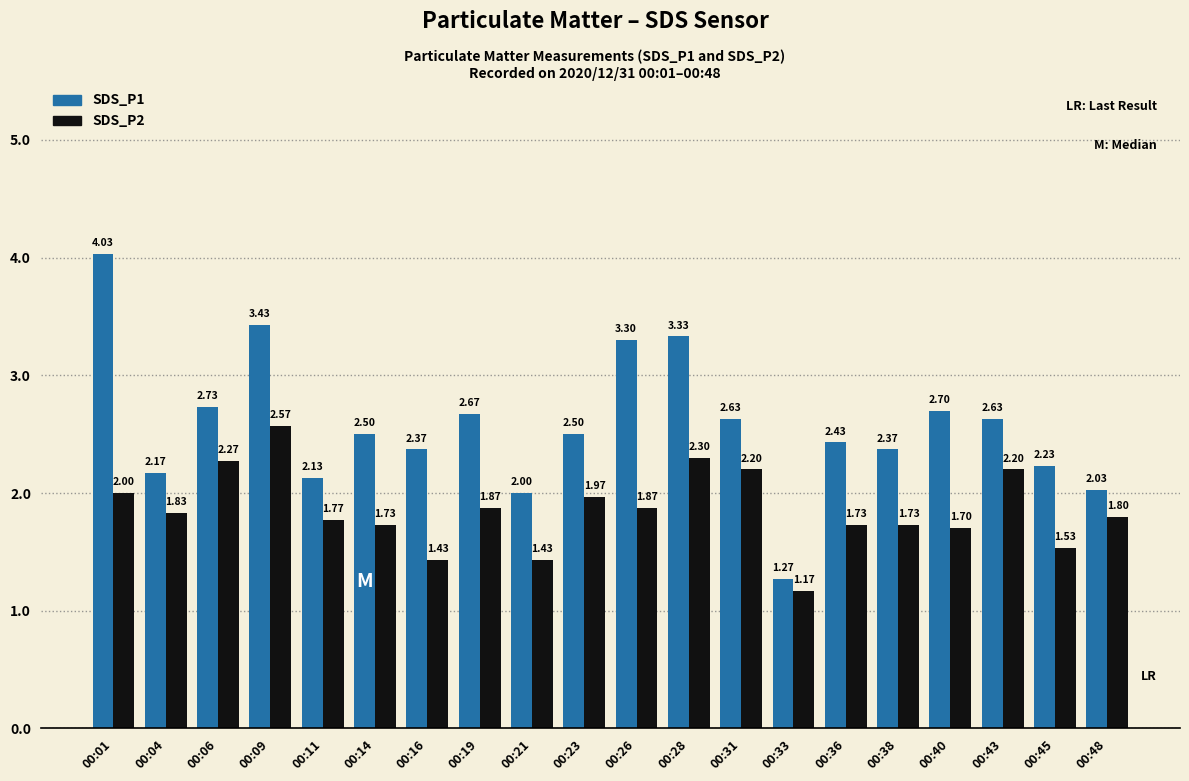

List the series in order of their overall mean, lowest first.

SDS_P2, SDS_P1